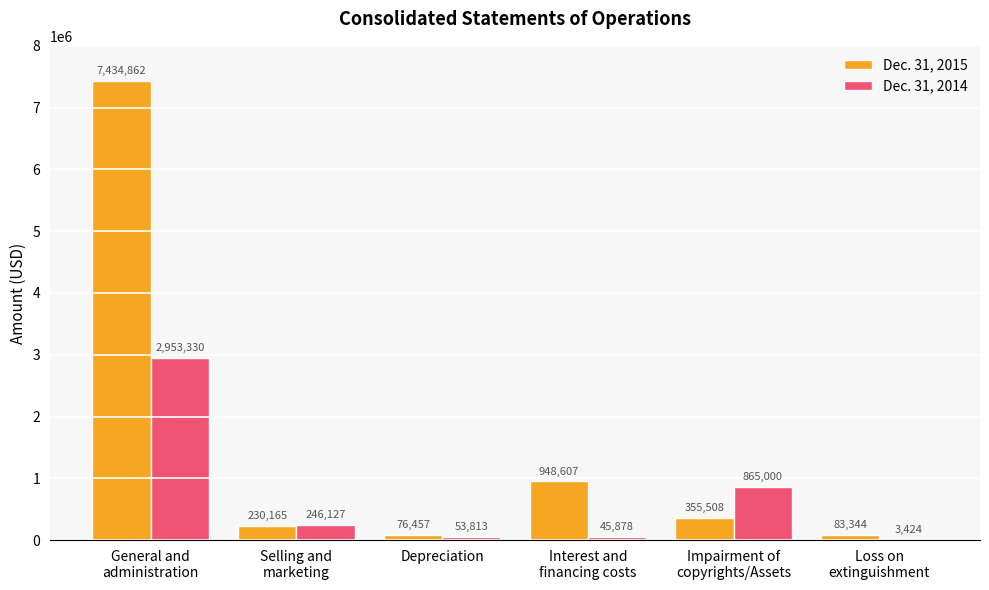

Which series has the largest total across all categories?

Dec. 31, 2015